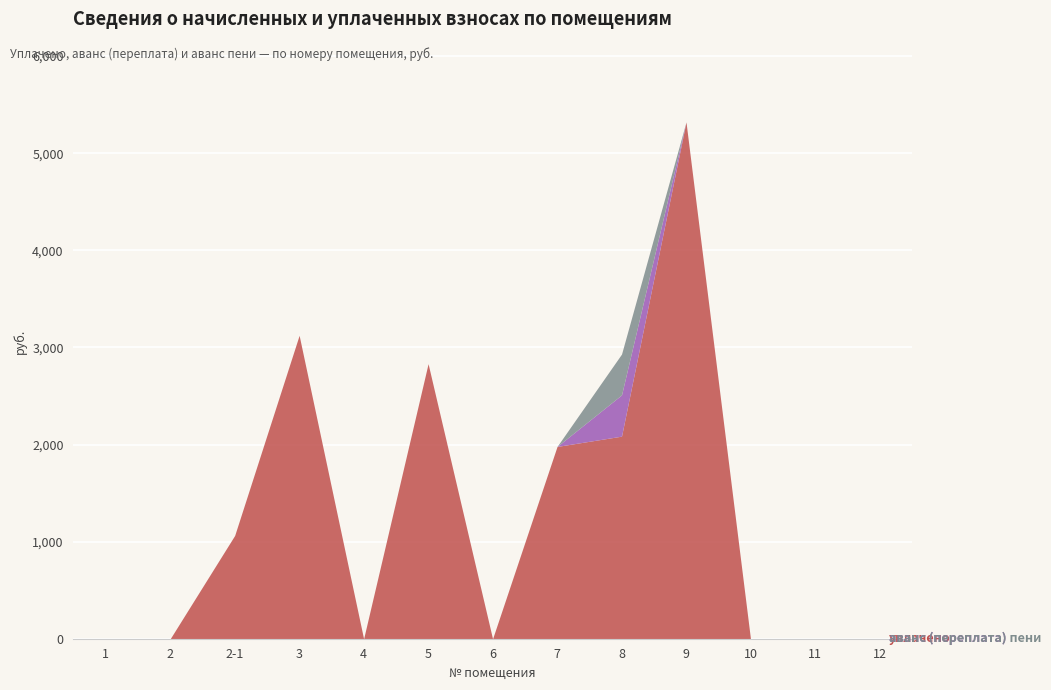

Where is the first local minimum for уплачено?

4